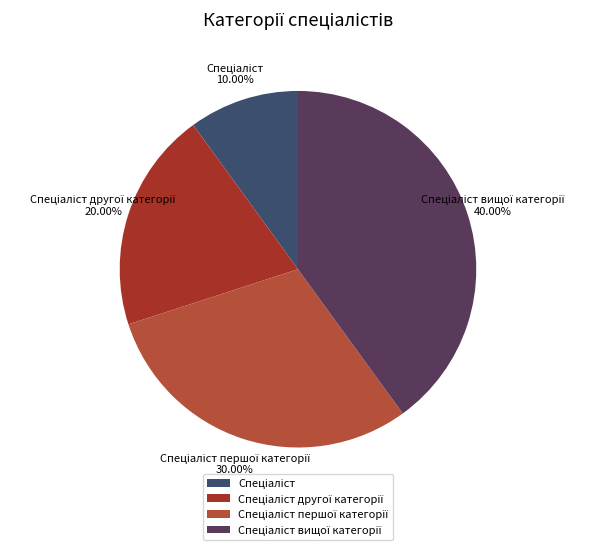

Count the number of slices in the pie.

4